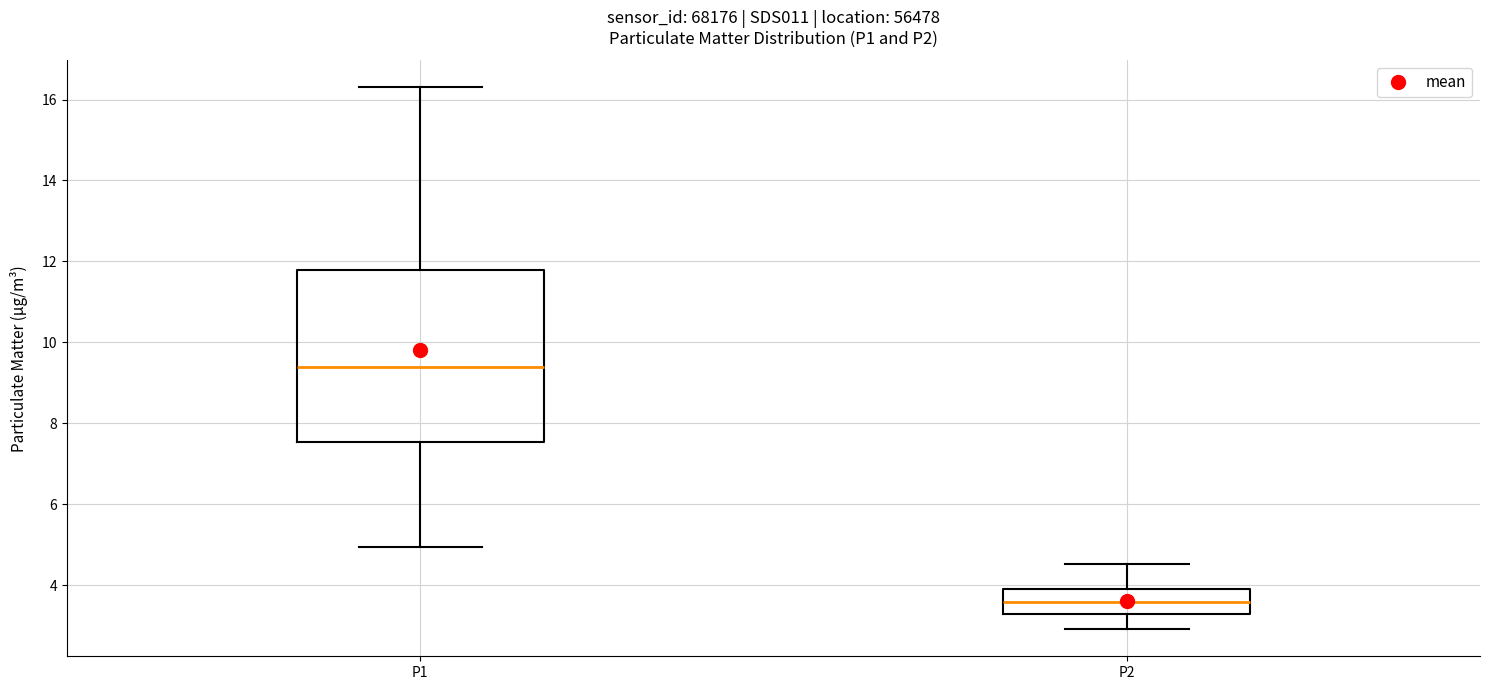

Which box is the tallest, from its lower edge to its upper edge?

P1